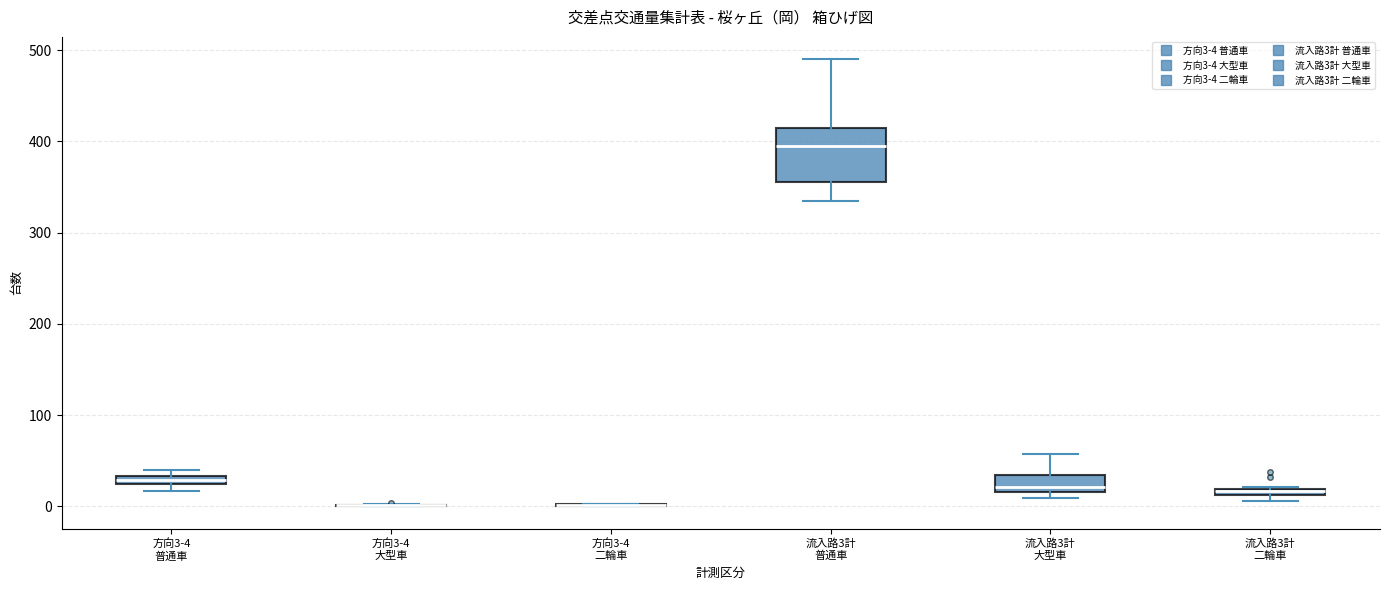

Comparing the boxes themselves (not the whiskers), which one is the tallest?

流入路3計 普通車